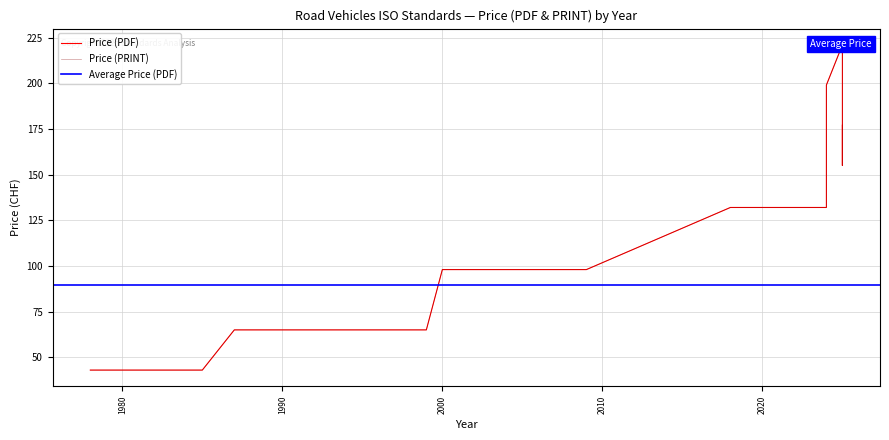

Does the chart have visible grid lines?

Yes